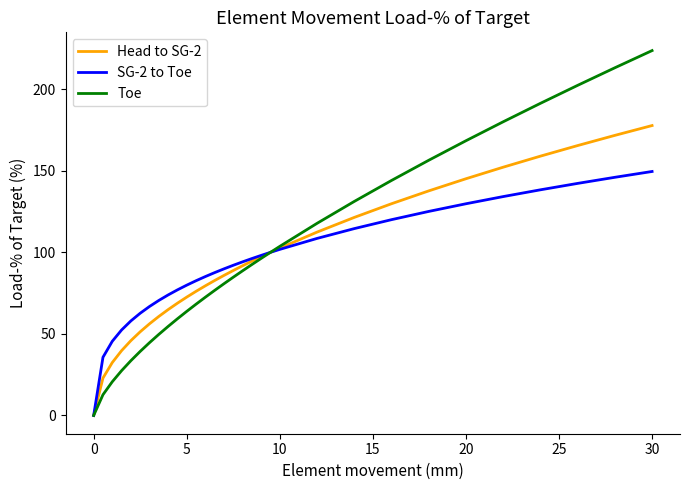

Rank the series by their maximum value, from lowest to highest.

SG-2 to Toe, Head to SG-2, Toe